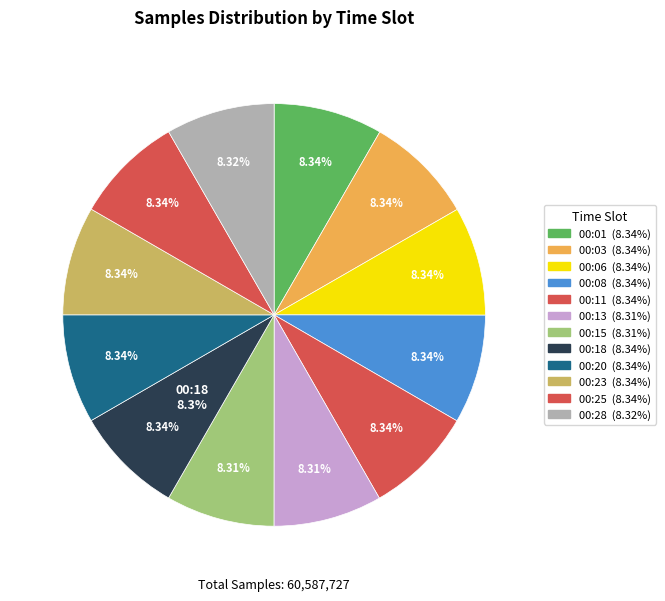

To the nearest percent, what portion does 00:28 represent?

8%